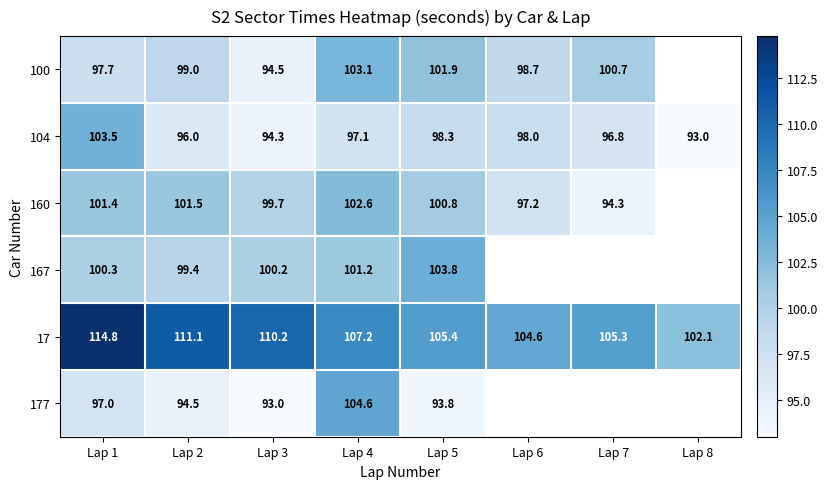

Is it true that 17 equals 111.1 at Lap 2?

True